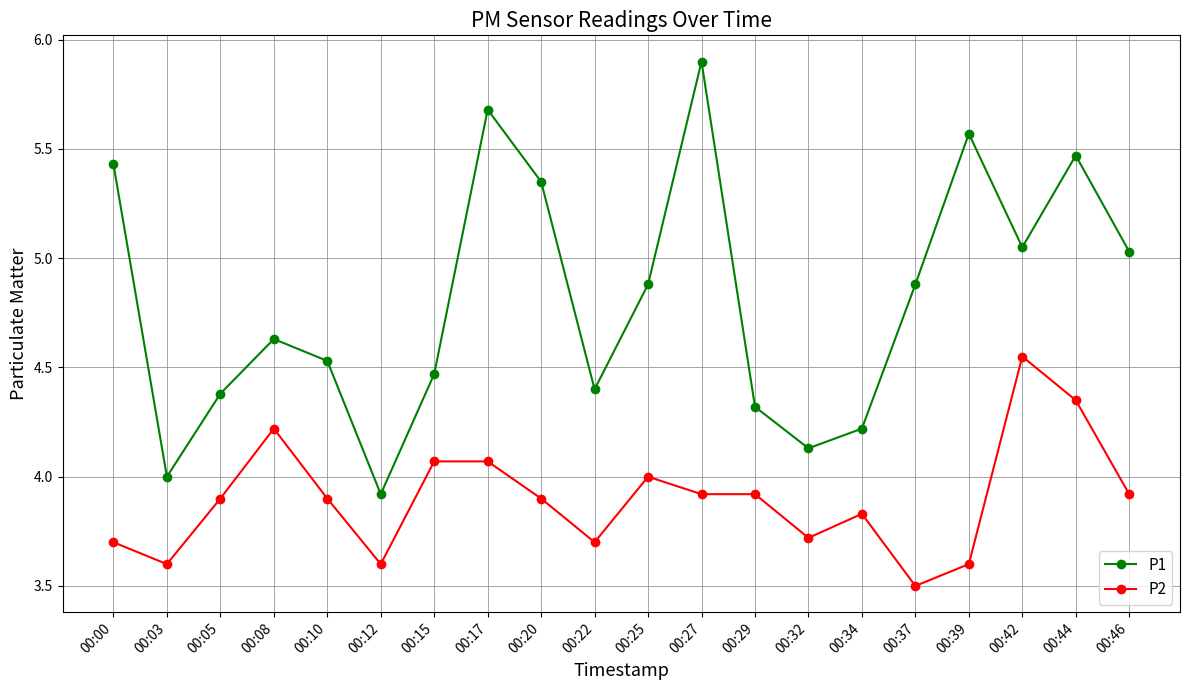

What is the total value across all series at 00:42?

9.6